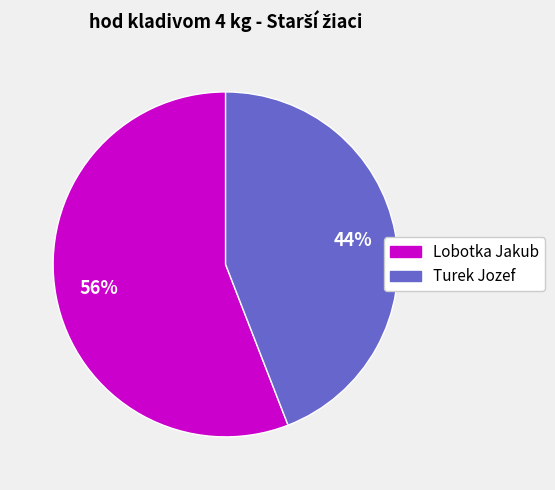

To the nearest percent, what is the difference between the largest and smallest slice percentages?

12%